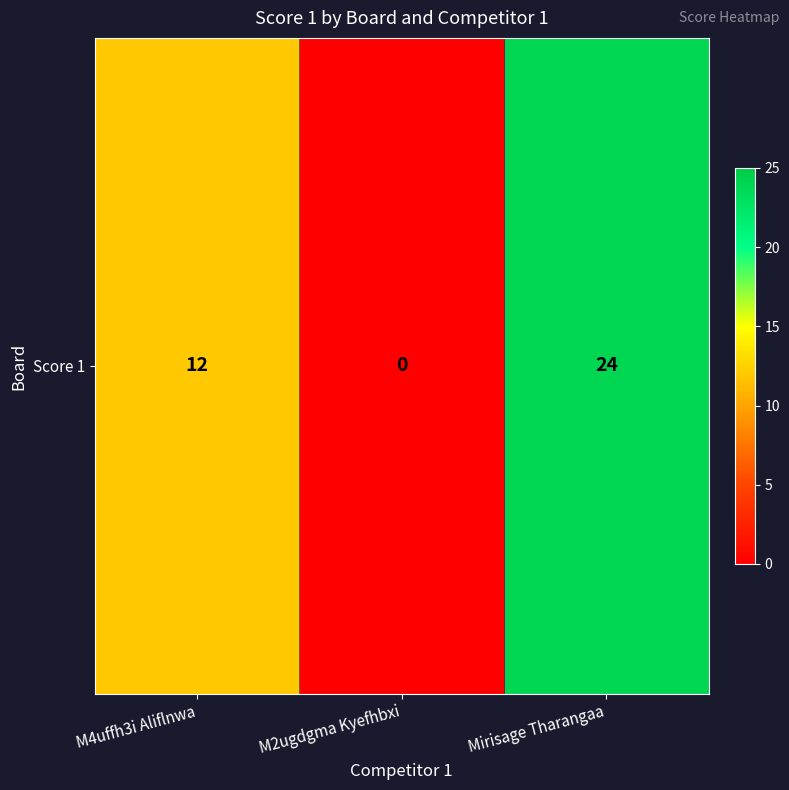

How many positive values are there?

2